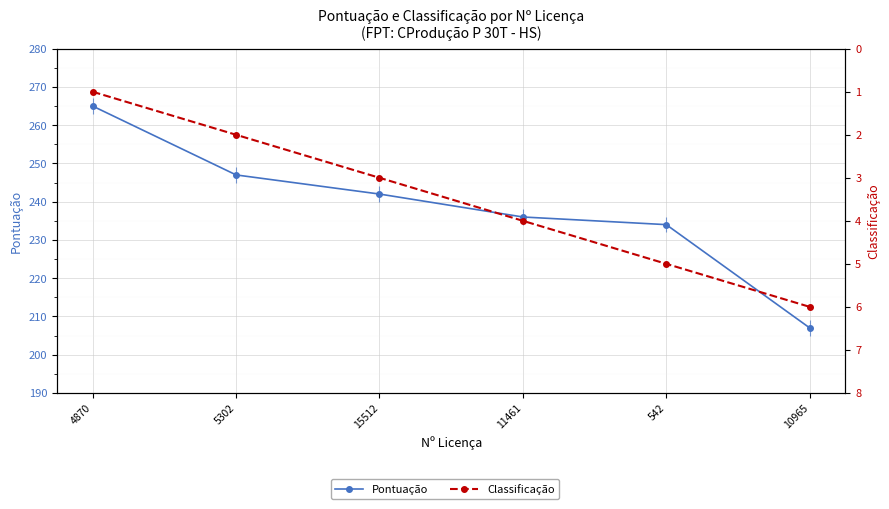

What position from the left is 5302?

2